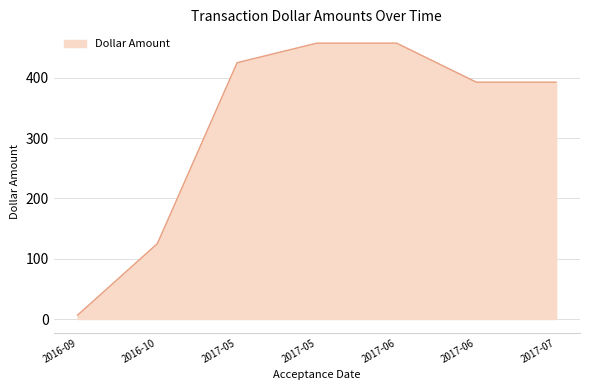

True or false: the data has more than 0 interior local peaks.

False